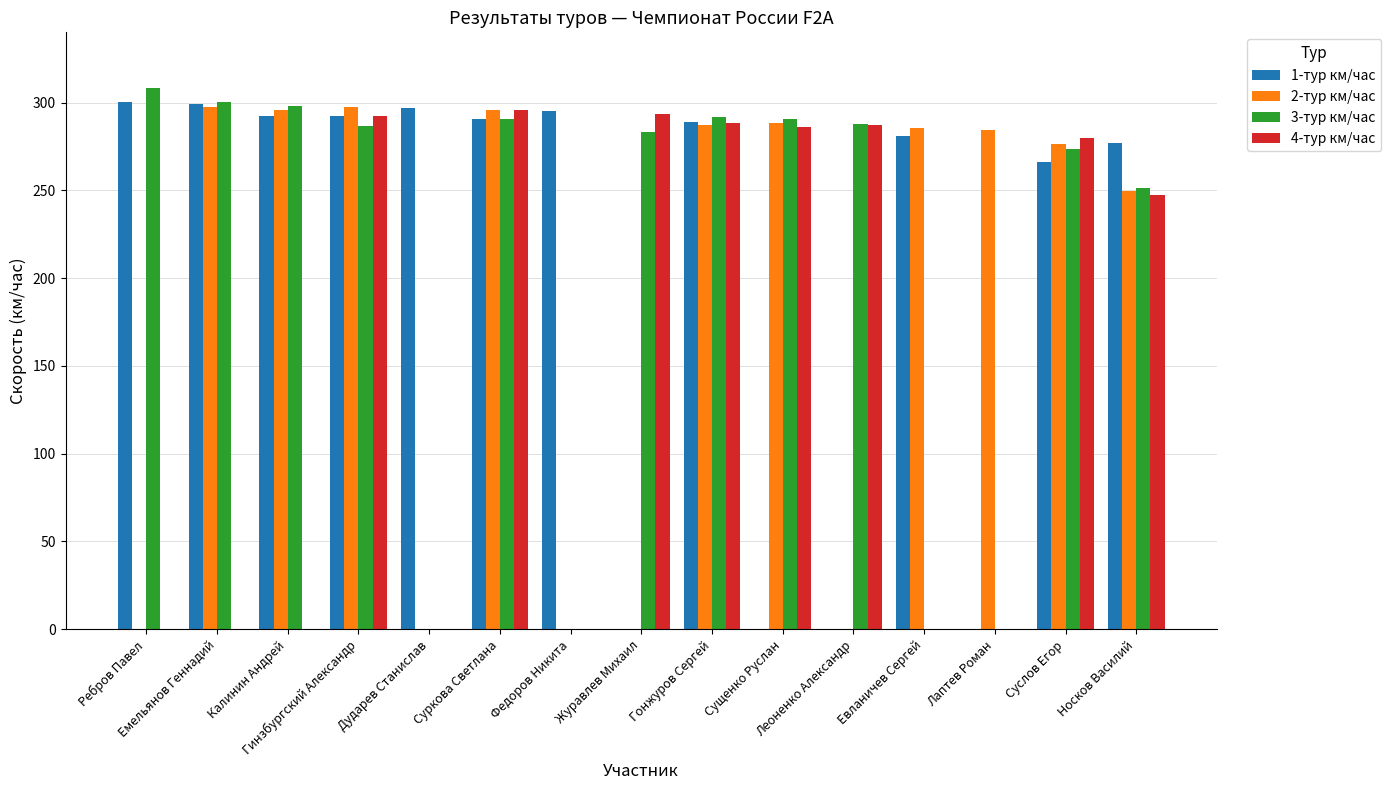

What is the sum of all 1-тур км/час values?

3180.8